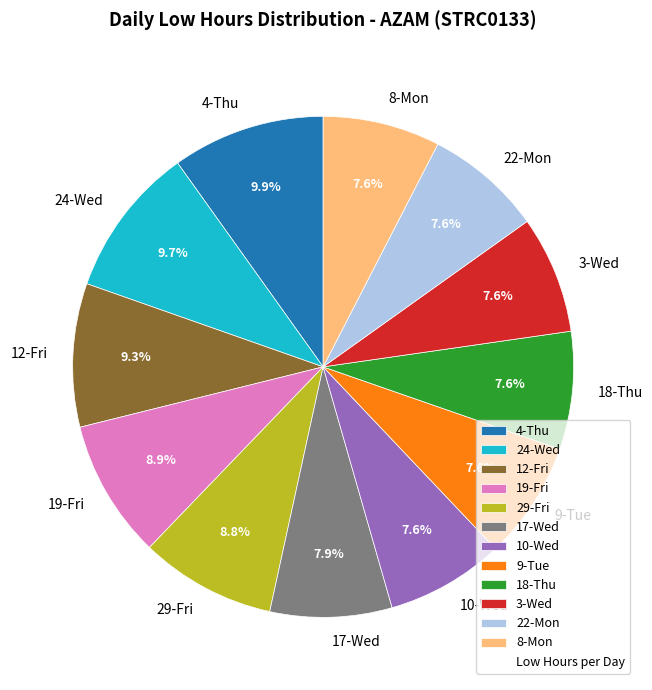

To the nearest percent, what is the combined percentage of 3-Wed and 29-Fri?

16%